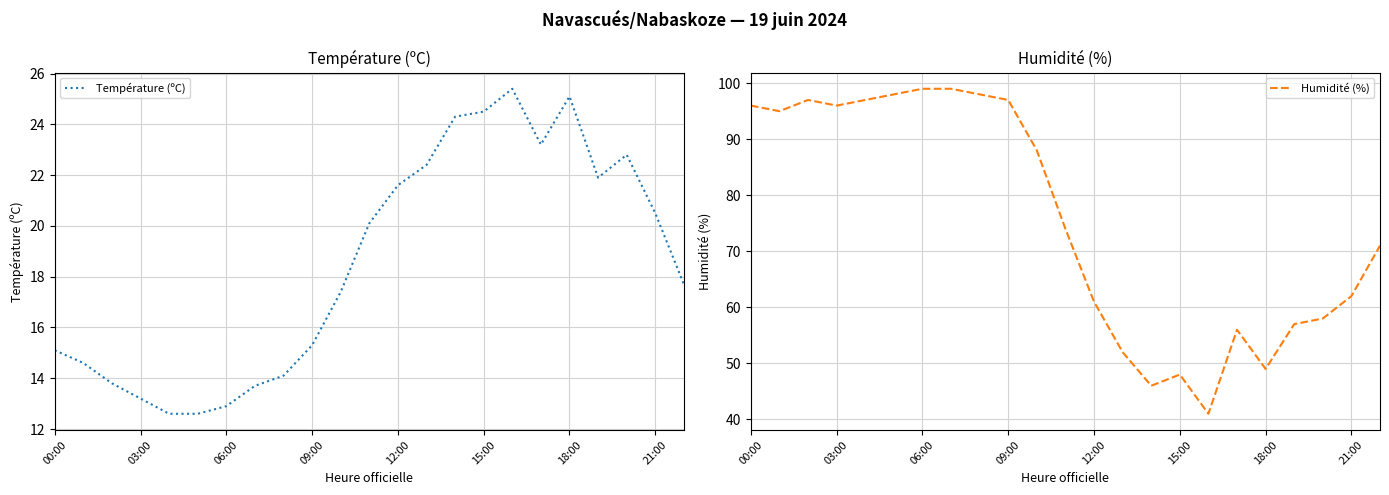

What is the value of the Humidité (%) point at the 5th from the left?

97.0